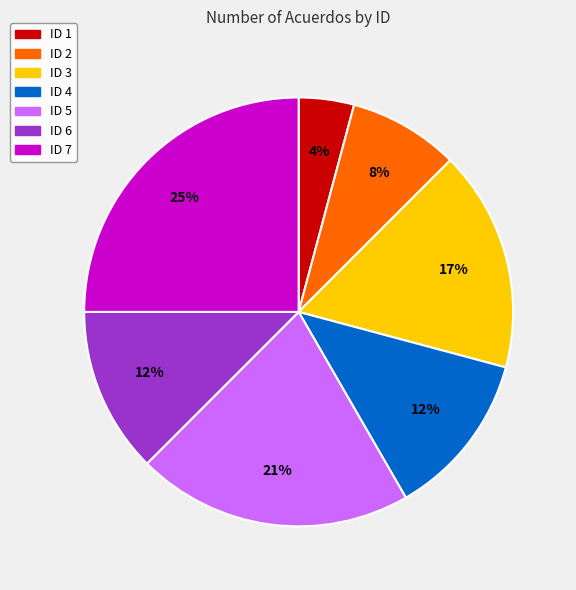

Does any single category account for the majority?

No